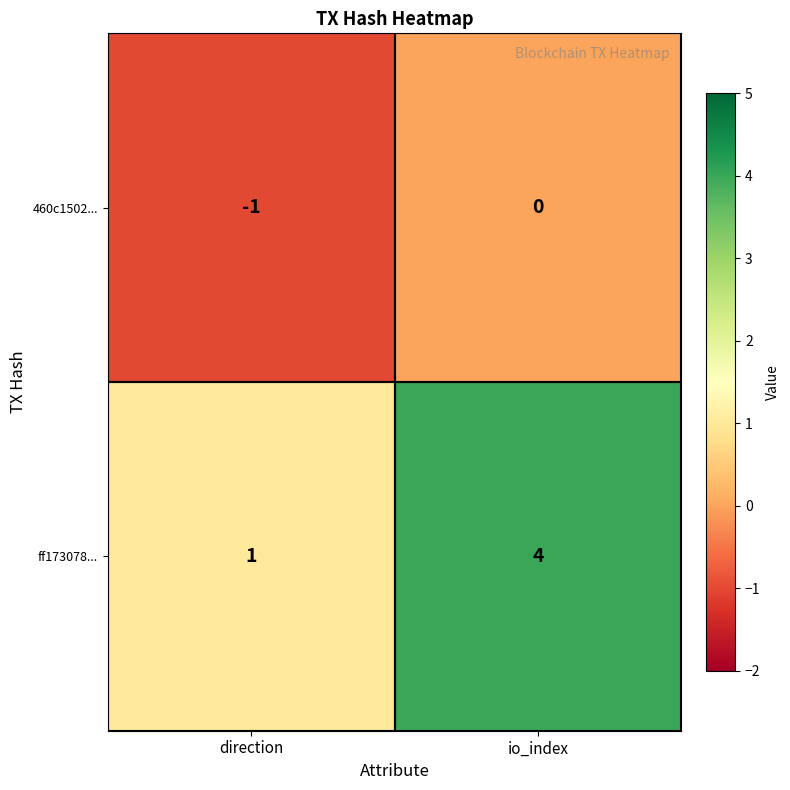

Reading left to right, transcribe all the data shown in this chart.

460c1502...: -1	0
ff173078...: 1	4